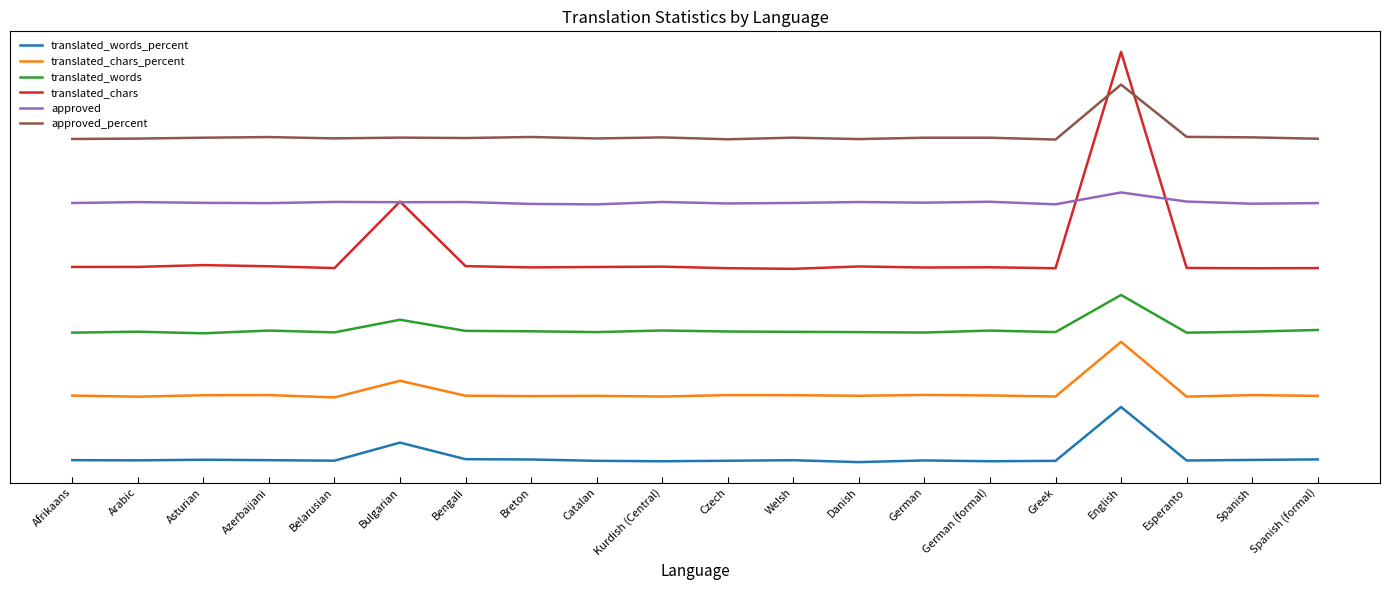

At which label does translated_words_percent reach its peak?

English